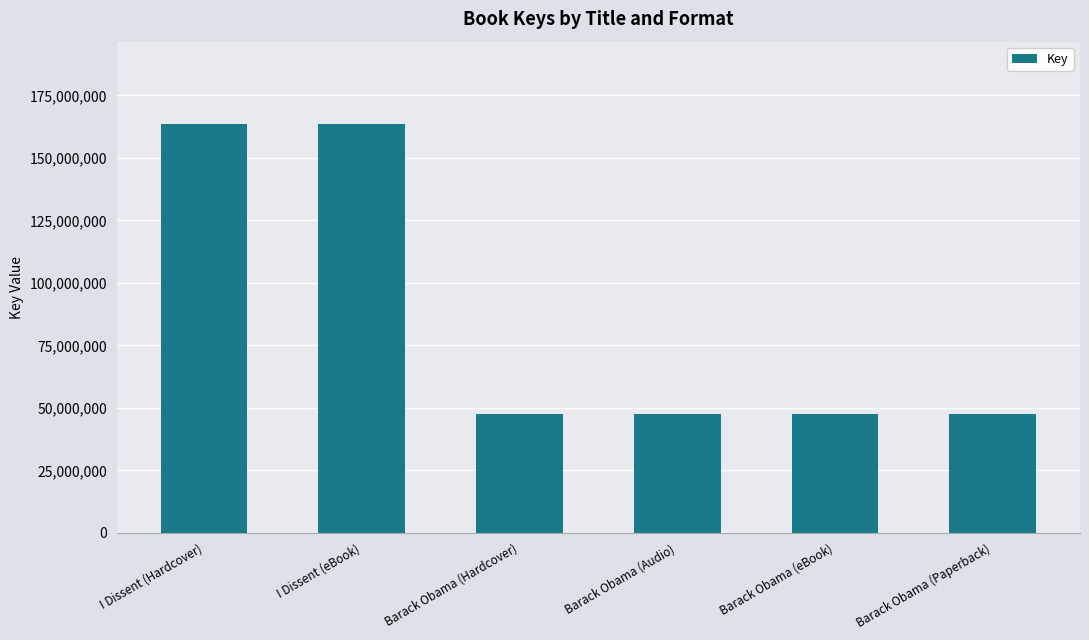

What is the change in value from I Dissent (Hardcover) to Barack Obama (Paperback)?

-116008798